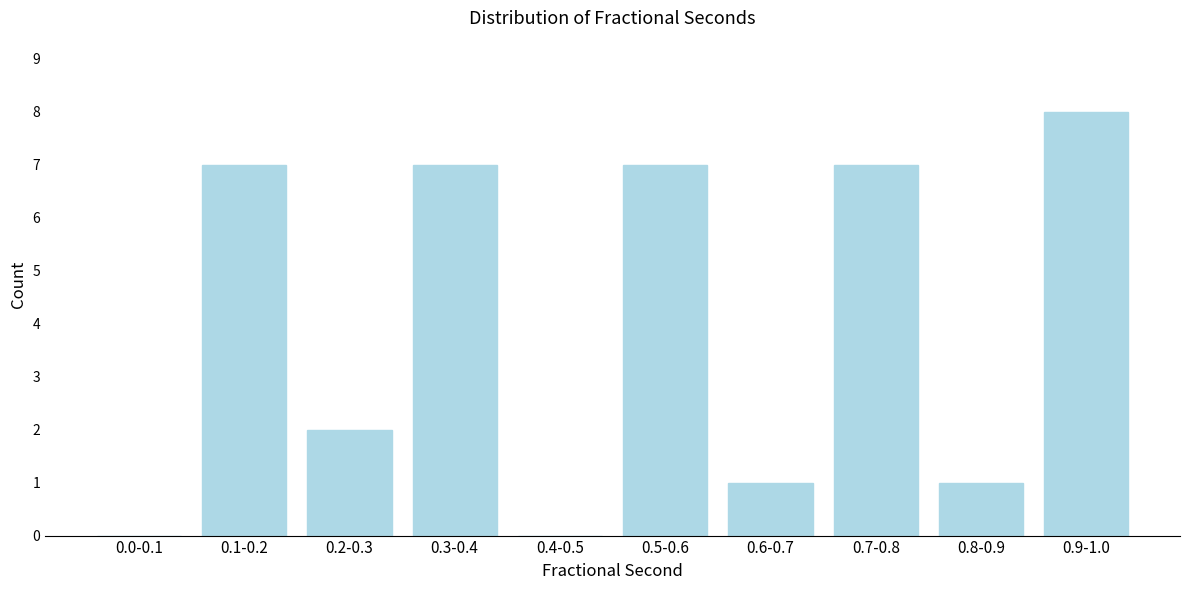

Reading left to right, what are all the values shown in this chart?

0.0-0.1=0	0.1-0.2=7	0.2-0.3=2	0.3-0.4=7	0.4-0.5=0	0.5-0.6=7	0.6-0.7=1	0.7-0.8=7	0.8-0.9=1	0.9-1.0=8